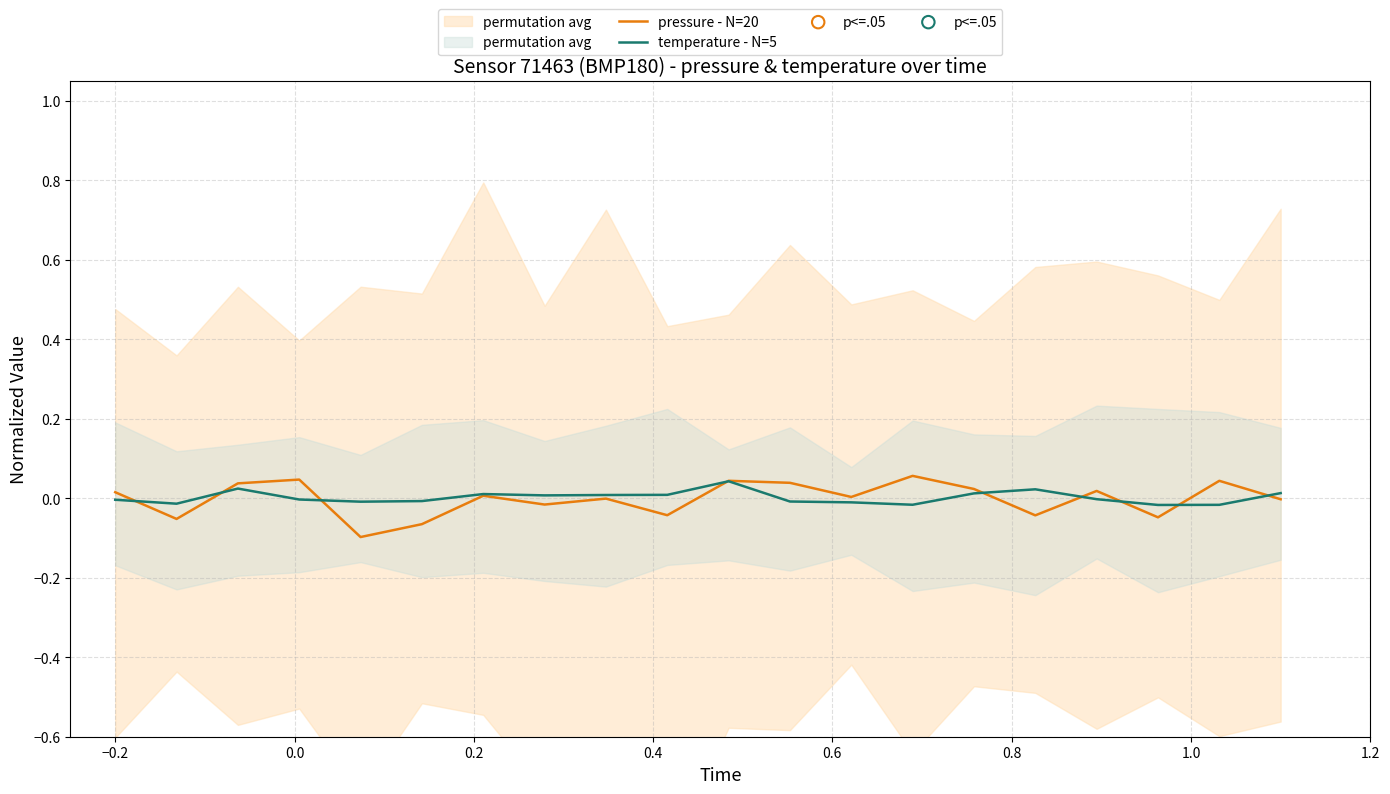

Which series has the largest total across all categories?

temperature - N=5